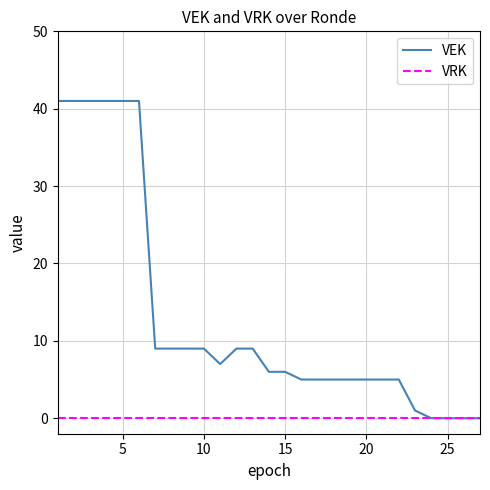

Which series has the largest total across all categories?

VEK